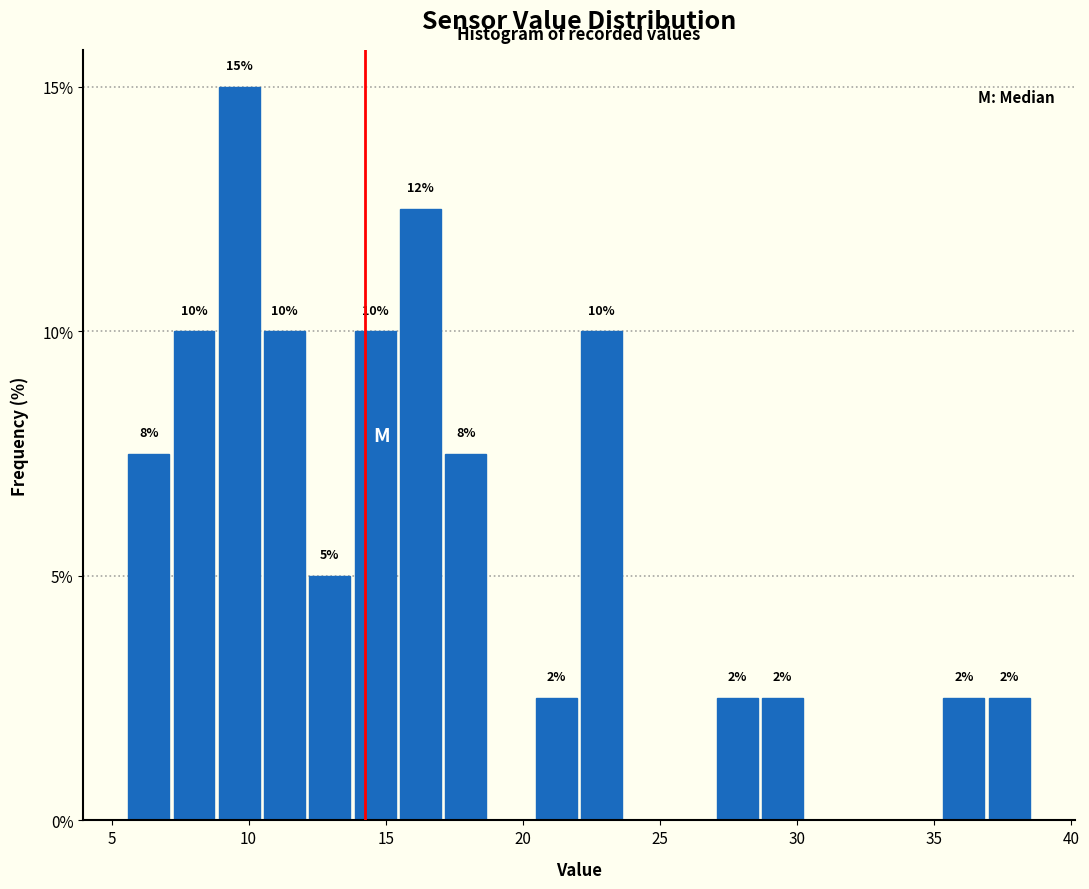

Around what value on the x-axis is the tallest bar? Give the approximate position of its centre, as read against the axis.

9.5